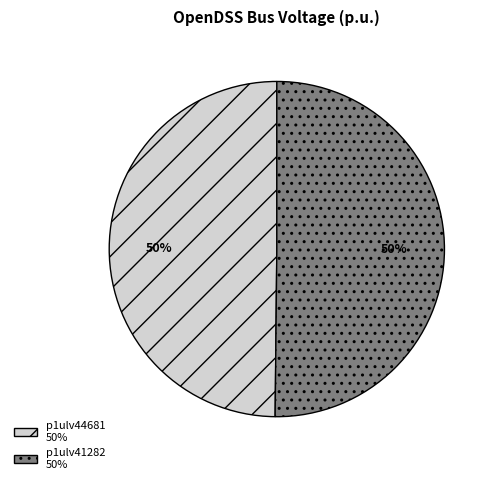

How many segments does this pie chart have?

2